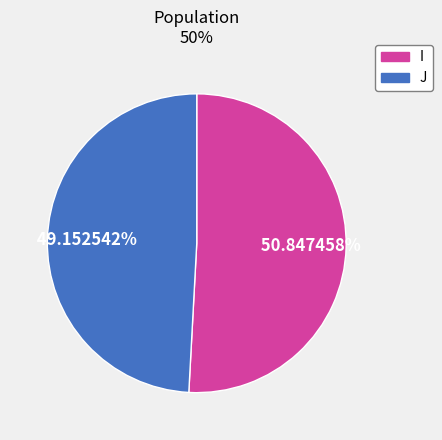

To the nearest percent, what is the average slice percentage?

50%